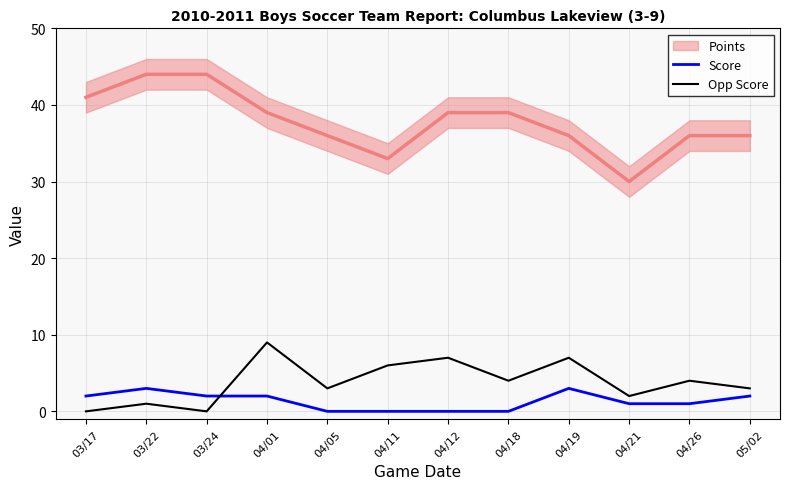

What is the label of the 2nd point from the left?

03/22